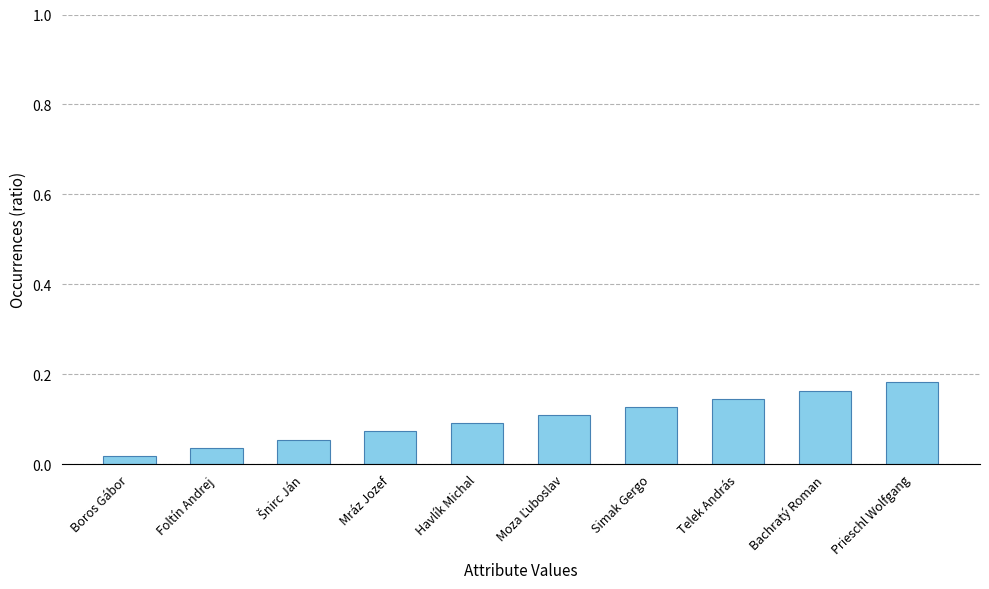

Between Simak Gergo and Havlík Michal, which is larger?

Simak Gergo